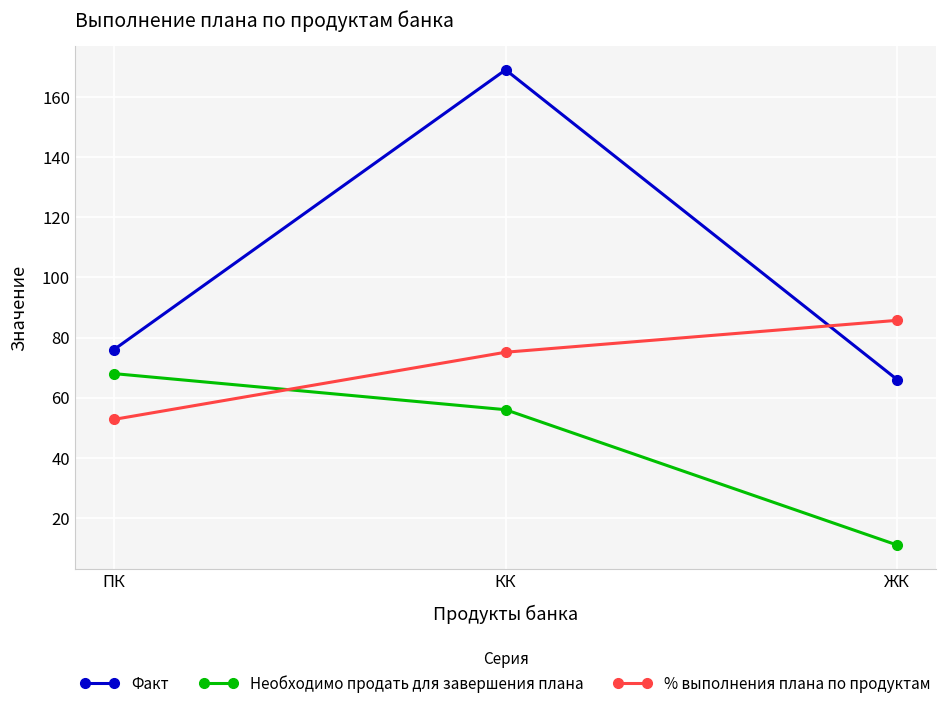

Which category has the lowest value in the Факт series?

ЖК